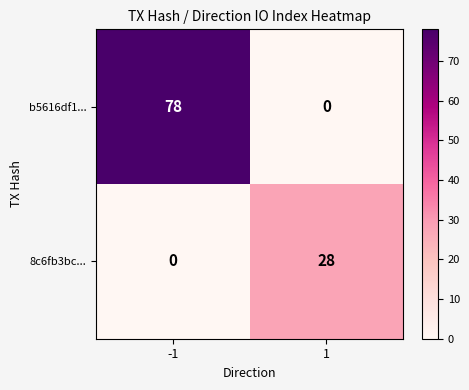

True or false: b5616df1... has a value of 122 at -1.

False